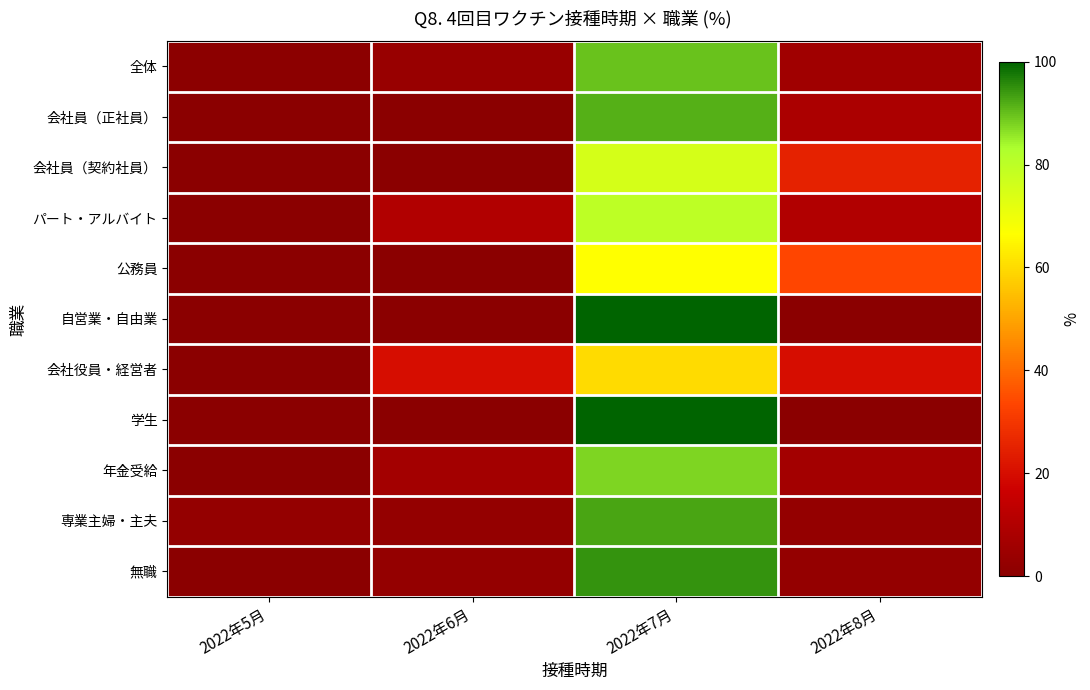

Reading left to right, list all the values displayed in this chart.

全体: 2022年5月=0.6	2022年6月=3.9	2022年7月=89.6	2022年8月=5.8
会社員（正社員）: 2022年5月=0.0	2022年6月=0.0	2022年7月=91.7	2022年8月=8.3
会社員（契約社員）: 2022年5月=0.0	2022年6月=0.0	2022年7月=75.0	2022年8月=25.0
パート・アルバイト: 2022年5月=0.0	2022年6月=10.0	2022年7月=80.0	2022年8月=10.0
公務員: 2022年5月=0.0	2022年6月=0.0	2022年7月=66.7	2022年8月=33.3
自営業・自由業: 2022年5月=0.0	2022年6月=0.0	2022年7月=100.0	2022年8月=0.0
会社役員・経営者: 2022年5月=0.0	2022年6月=20.0	2022年7月=60.0	2022年8月=20.0
学生: 2022年5月=0.0	2022年6月=0.0	2022年7月=100.0	2022年8月=0.0
年金受給: 2022年5月=0.0	2022年6月=6.2	2022年7月=87.5	2022年8月=6.2
専業主婦・主夫: 2022年5月=2.4	2022年6月=2.4	2022年7月=92.7	2022年8月=2.4
無職: 2022年5月=0.0	2022年6月=2.6	2022年7月=94.7	2022年8月=2.6